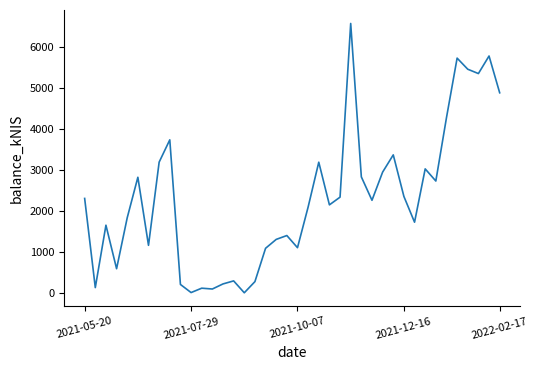

What is the greatest value displayed?

6564.8